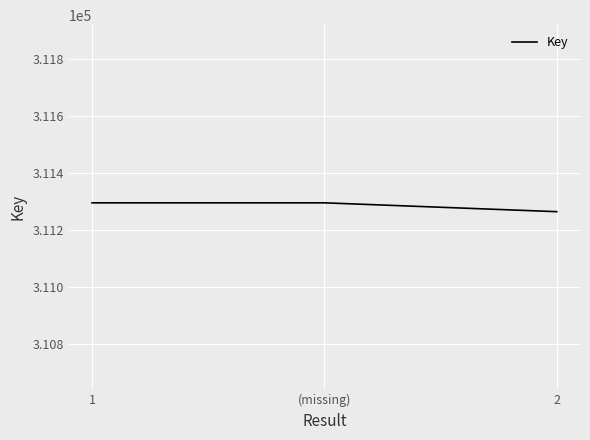

The chart shows a value of 311295 at (missing). True or false?

True